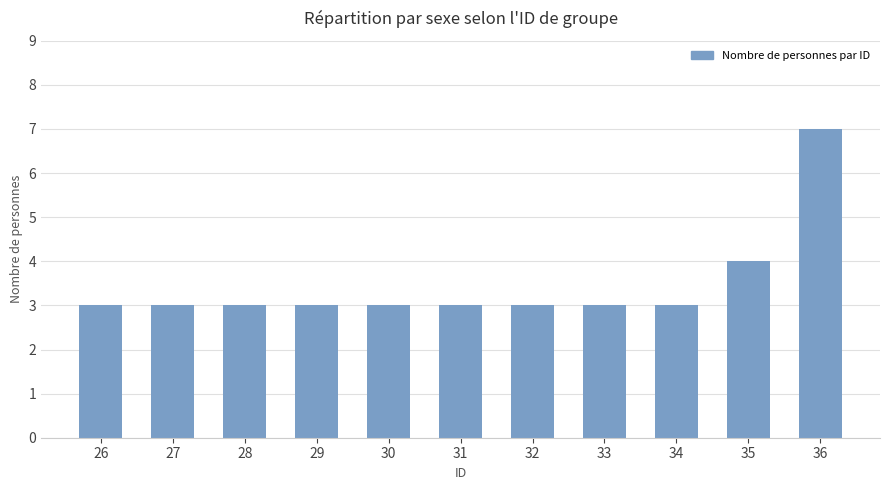

What is the difference between the maximum and second lowest values?

4